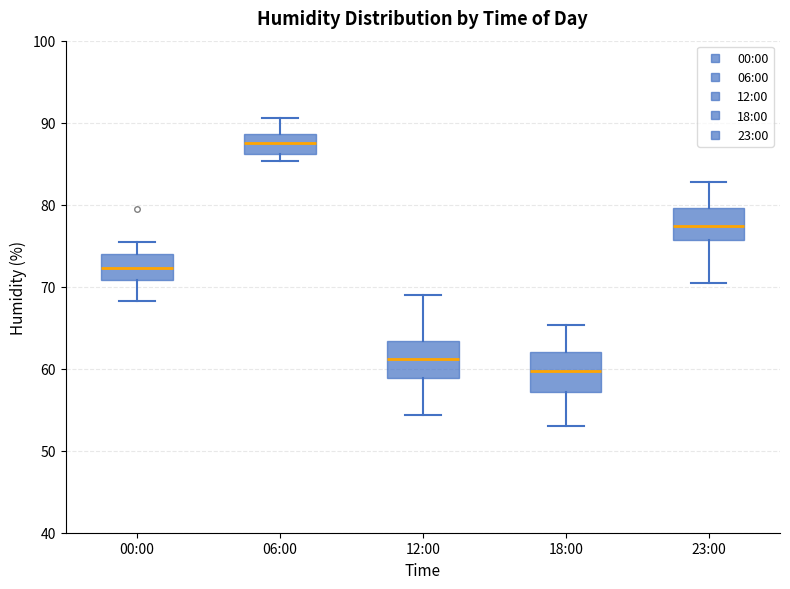

Where is the upper edge of the box for 12:00 on the y-axis? The values are not printed on the chart, so give them approximately, as read against the axis.

63